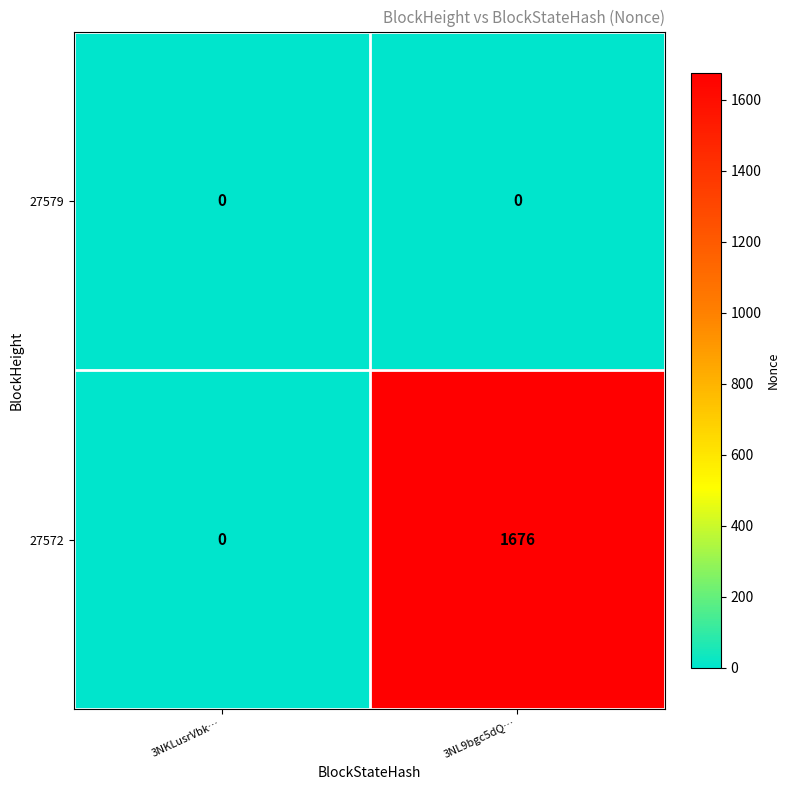

The value of 27579 at 3NKLusrVbk… is 0. True or false?

True